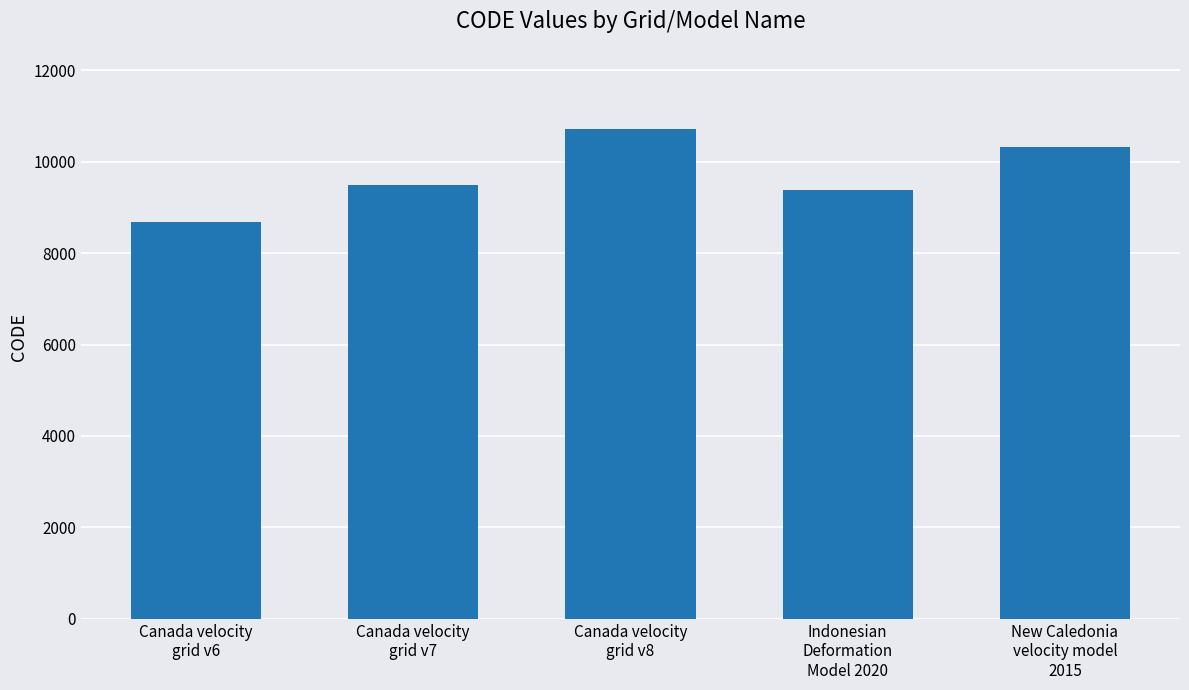

What is the difference between the values at Canada velocity
grid v6 and Canada velocity
grid v7?

807